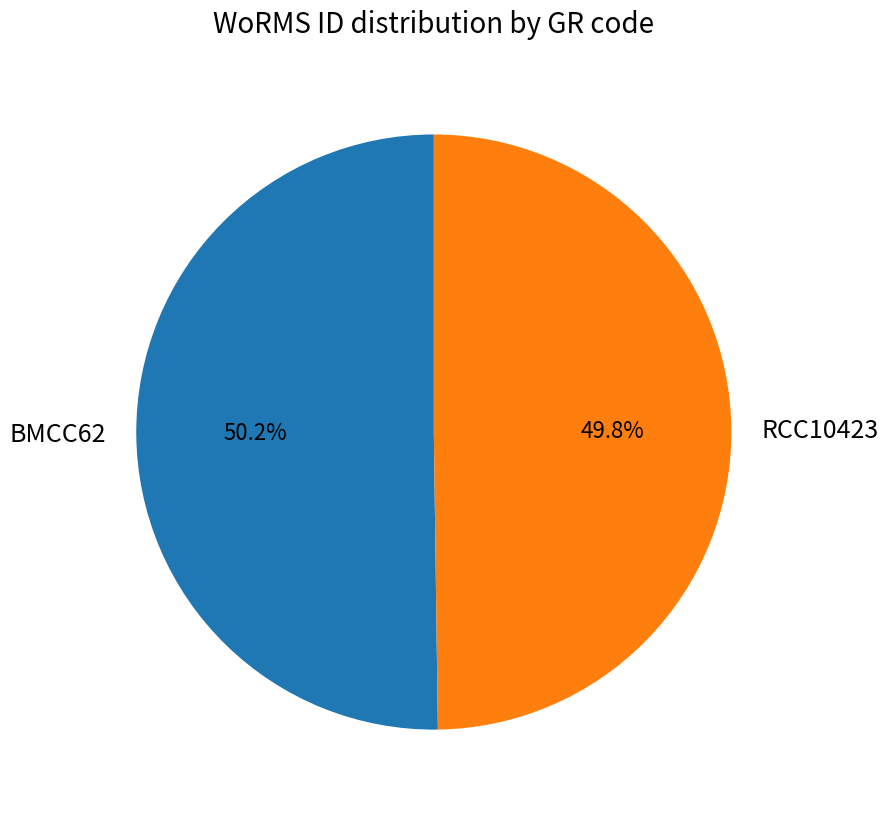

True or false: BMCC62 accounts for 56% of the total.

False